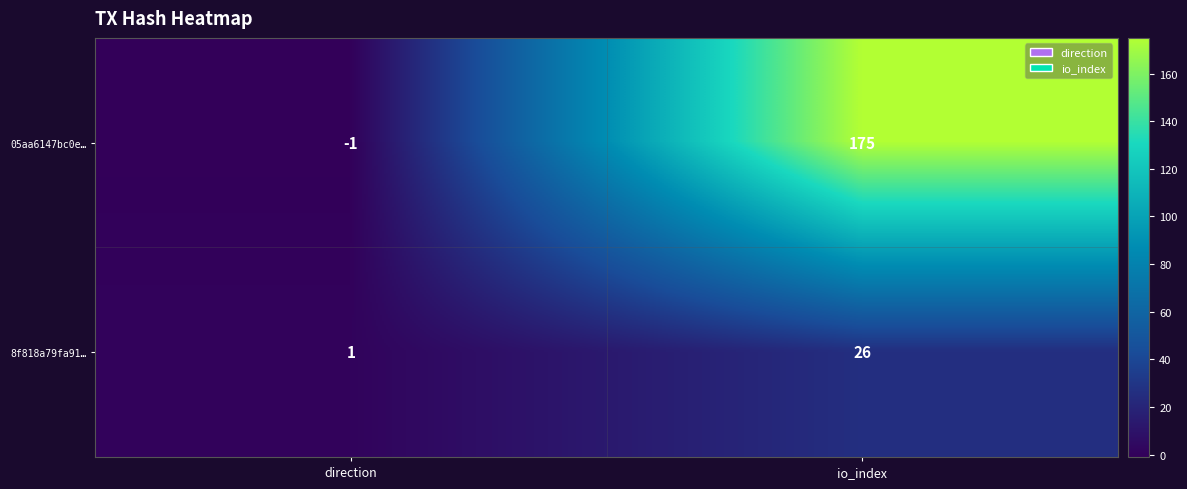

The 8f818a79fa91… series shows 1 at direction. True or false?

True